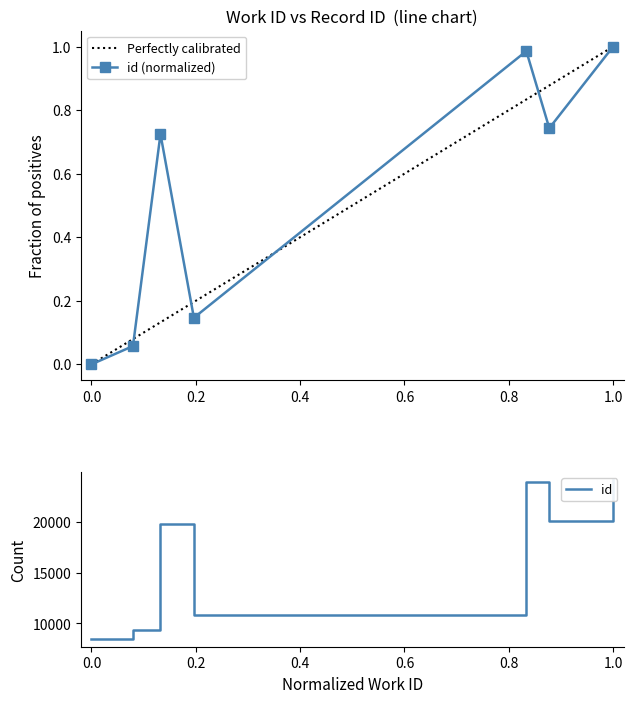

Reading right to left, extract all data points from this chart.

1.0	0.7	1.0	0.1	0.7	0.1	0.0